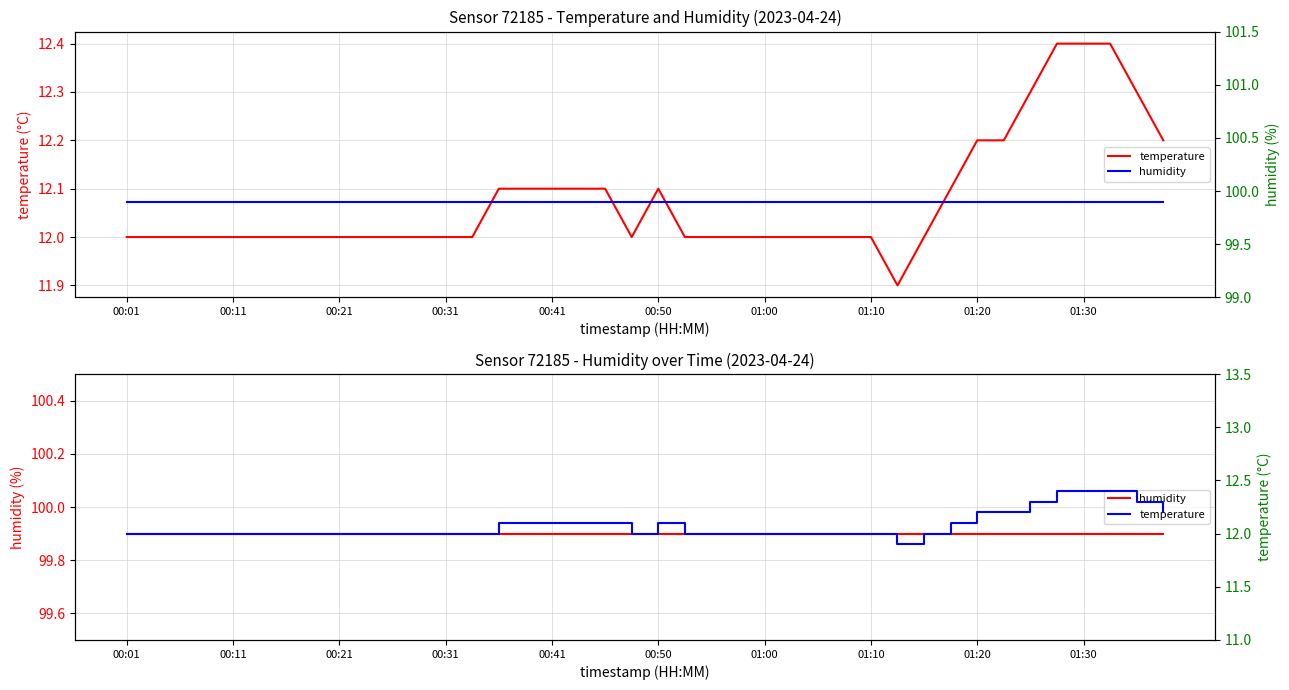

Count the number of data series in this chart.

2